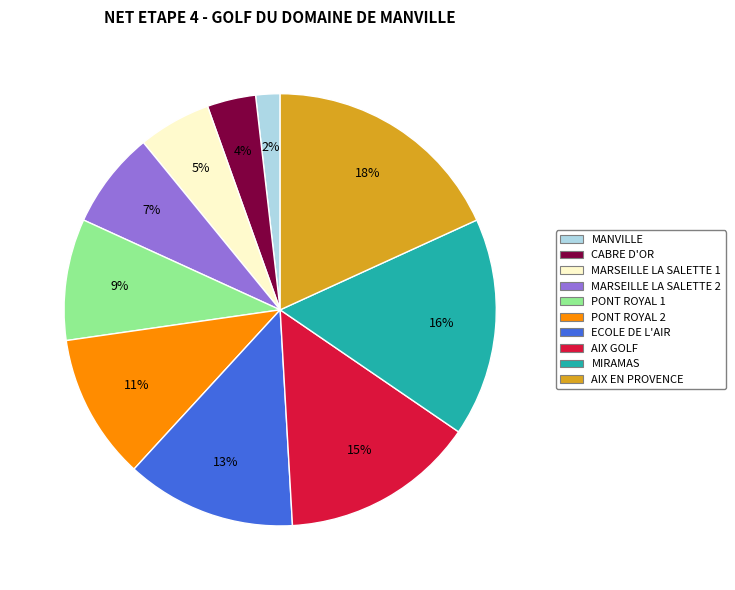

To the nearest percent, what portion does MANVILLE represent?

2%